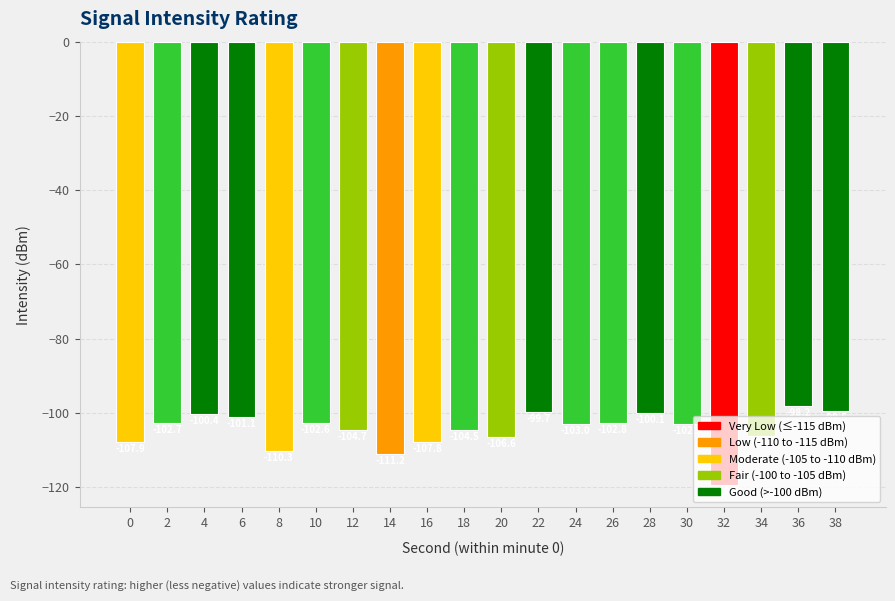

Rank the categories by value from highest to lowest.

36, 38, 22, 28, 4, 6, 10, 2, 26, 30, 24, 18, 12, 34, 20, 16, 0, 8, 14, 32